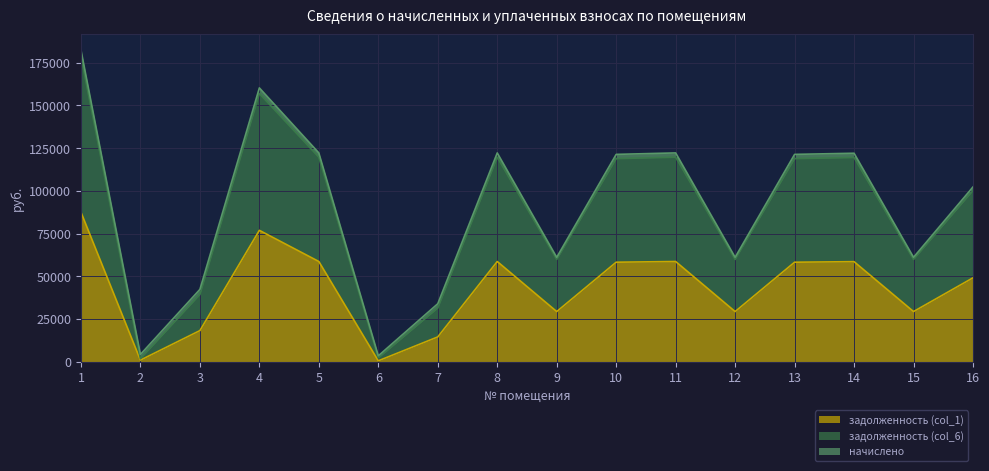

At which category does задолженность (col_1) reach its first local peak?

4